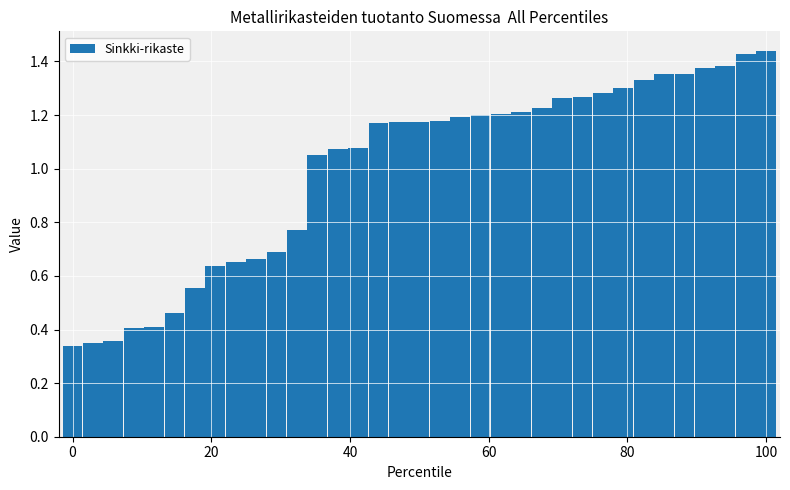

Are the bars grouped side by side (vs. stacked)?

No